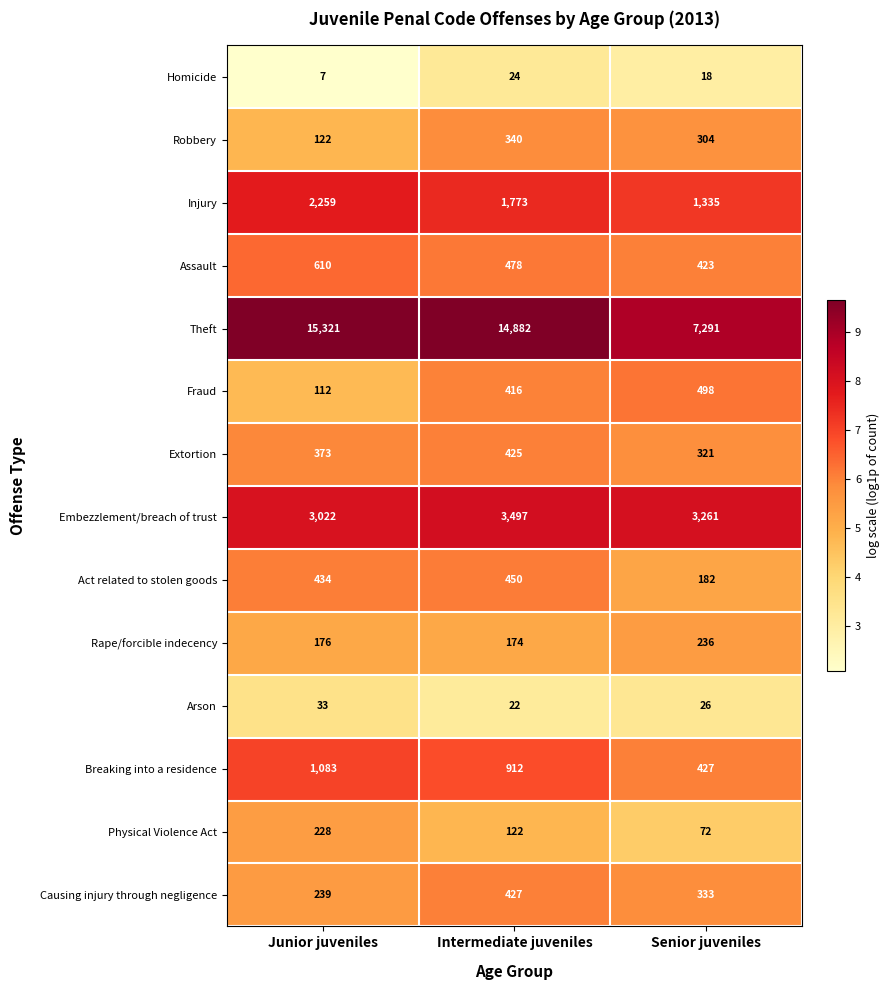

What is the lowest value of the Homicide series?

7